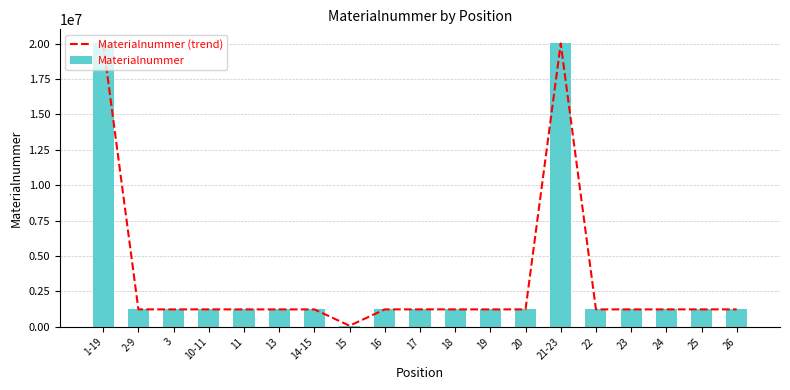

At 11, list the series in order from largest to smallest.

Materialnummer (trend), Materialnummer